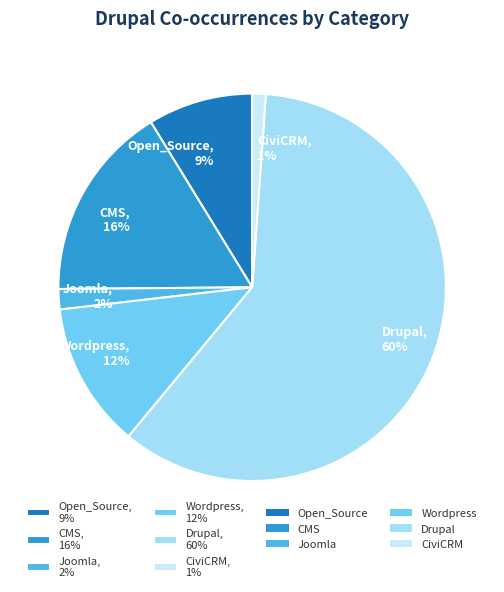

Which slice is the smallest?

CiviCRM, 1%